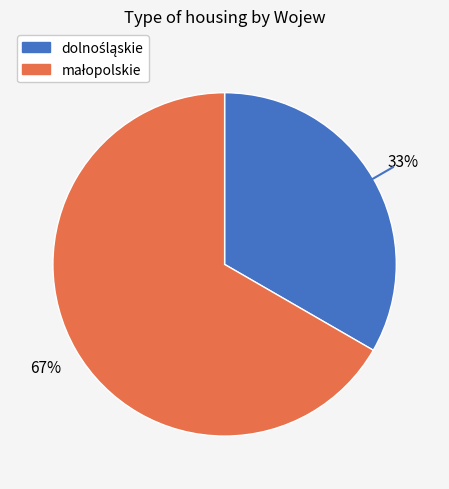

To the nearest percent, what is the average slice percentage?

50%